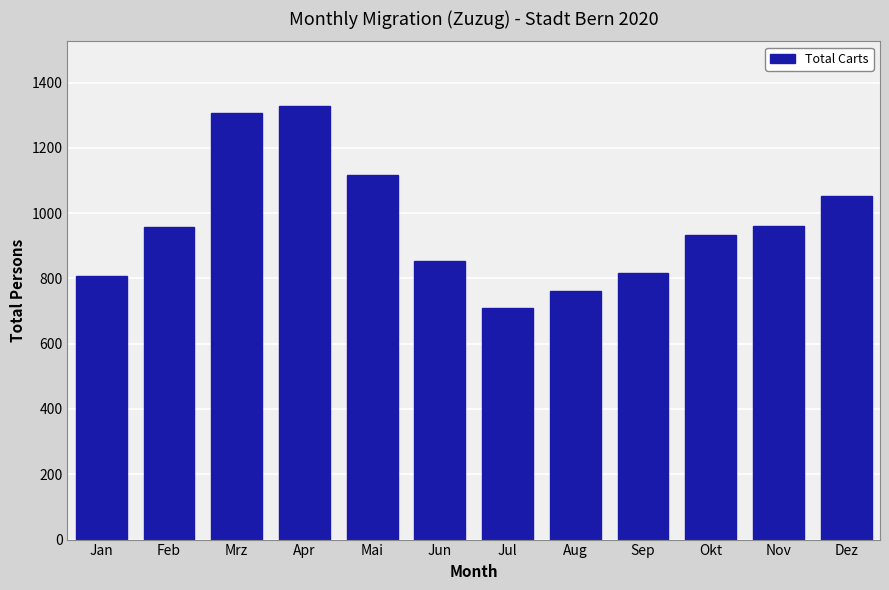

What is the sum of all values?

11600